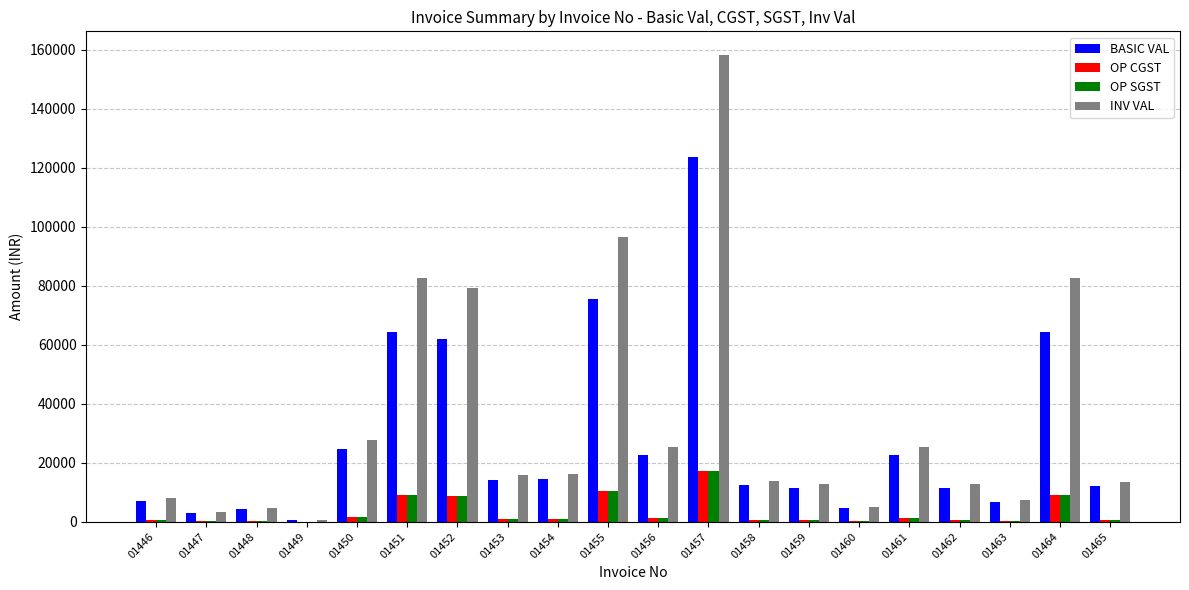

What is the greatest value displayed?

158377.0